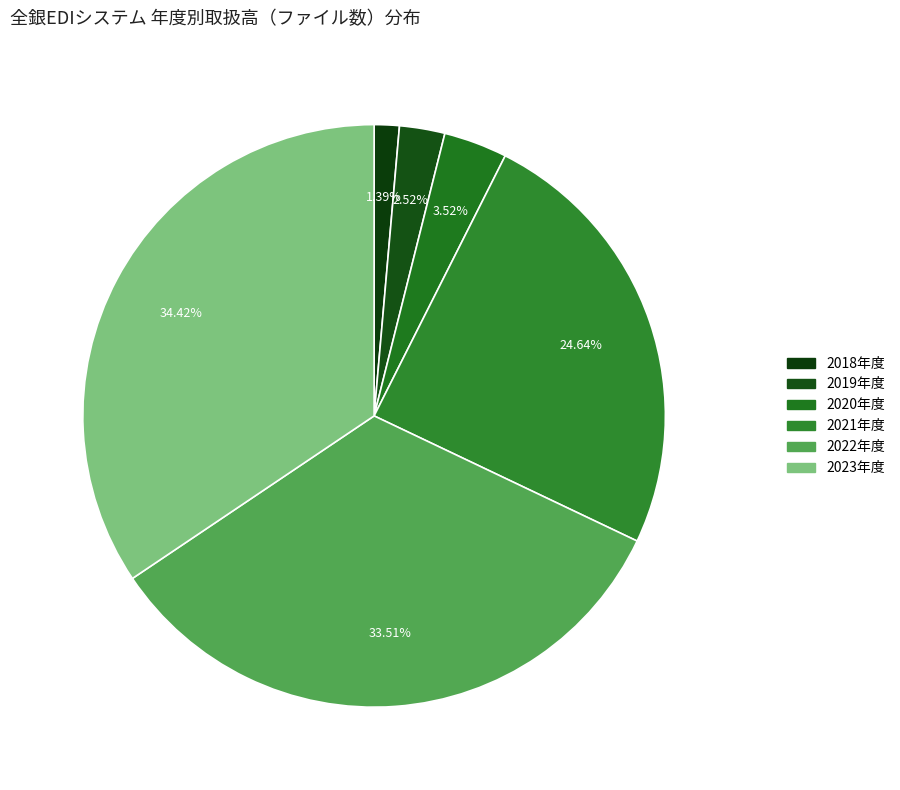

What percentage is NOT represented by 2019年度?

97.5%